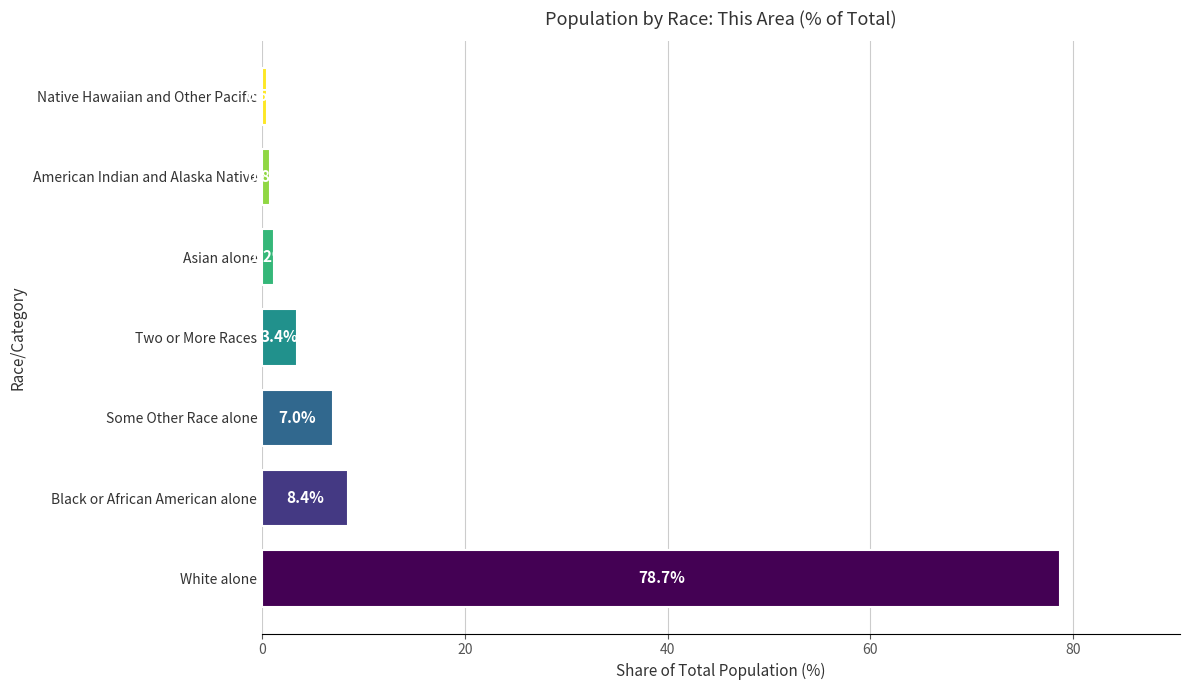

How many bars are there in total?

7